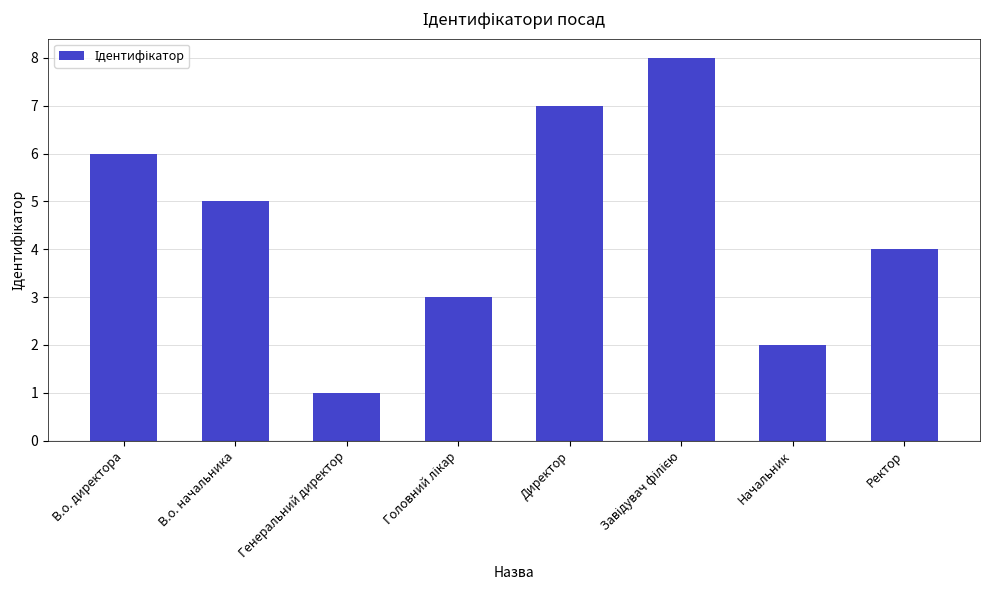

What is the sum of all values?

36